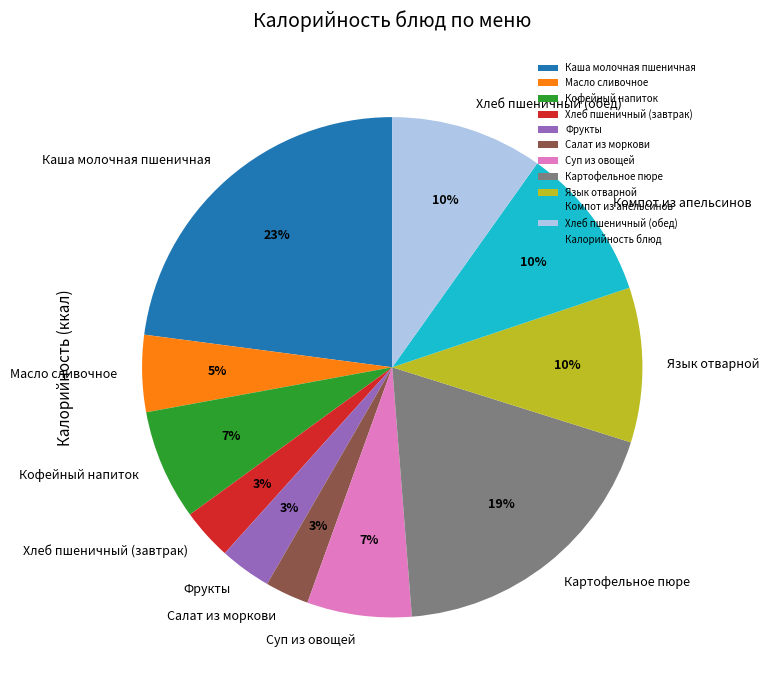

Do Язык отварной and Каша молочная пшеничная together represent more than half of the pie?

No